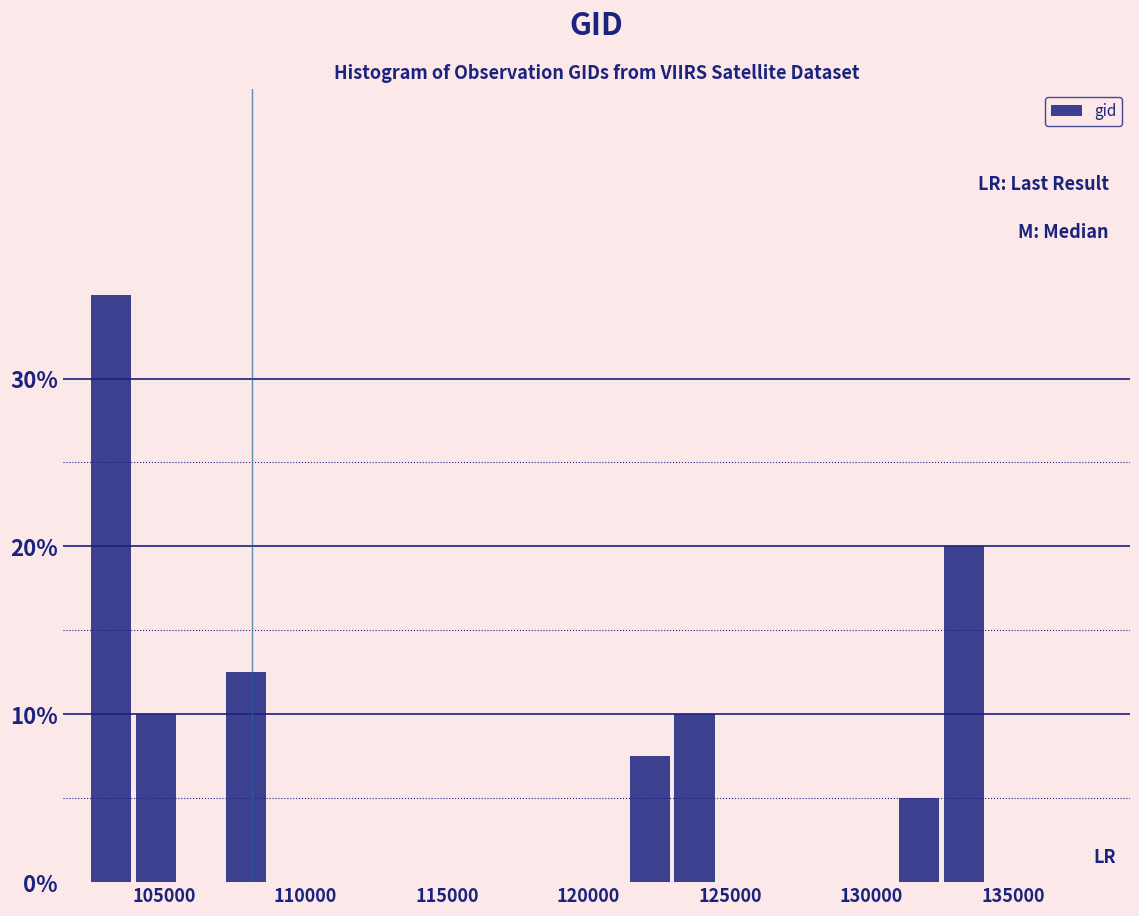

Read against the x-axis, roughly where is the centre of the tallest bar?

103000